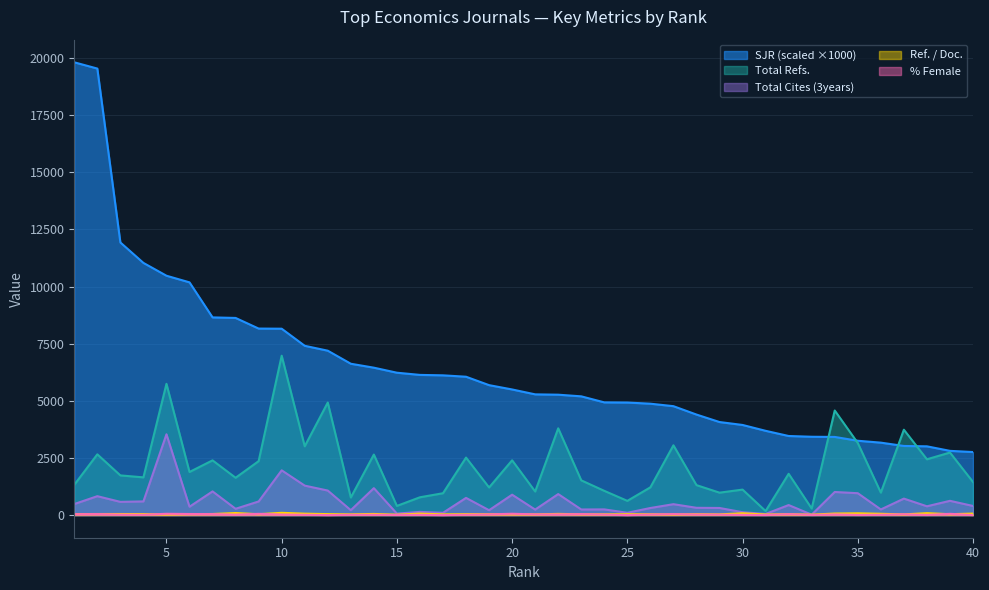

Reading right to left, transcribe all the data shown in this chart.

Total Cites (3years): 40=399	39=624	38=385	37=721	36=246	35=957	34=1011	33=18	32=439	31=49	30=125	29=311	28=319	27=477	26=310	25=101	24=249	23=245	22=919	21=241	20=892	19=213	18=752	17=99	16=140	15=64	14=1178	13=214	12=1073	11=1289	10=1958	9=596	8=275	7=1036	6=366	5=3535	4=598	3=578	2=827	1=483
Total Refs.: 40=1448	39=2736	38=2441	37=3735	36=983	35=3153	34=4575	33=287	32=1806	31=177	30=1115	29=981	28=1311	27=3053	26=1214	25=622	24=1060	23=1520	22=3796	21=1032	20=2397	19=1208	18=2515	17=956	16=779	15=401	14=2648	13=770	12=4924	11=3009	10=6973	9=2360	8=1633	7=2394	6=1886	5=5742	4=1650	3=1736	2=2658	1=1324
Ref. / Doc.: 40=65	39=39	38=84	37=30	36=57	35=78	34=68	33=19	32=39	31=25	30=79	29=31	28=39	27=27	26=36	25=38	24=33	23=35	22=52	21=30	20=36	19=38	18=41	17=31	16=64	15=18	14=50	13=32	12=42	11=62	10=99	9=39	8=90	7=47	6=43	5=25	4=43	3=47	2=47	1=43
%Female: 40=2	39=55	38=8	37=36	36=16	35=7	34=29	33=7	32=41	31=4	30=10	29=21	28=26	27=42	26=26	25=0	24=23	23=42	22=31	21=30	20=58	19=30	18=15	17=0	16=11	15=7	14=14	13=12	12=1	11=14	10=23	9=55	8=18	7=43	6=47	5=56	4=14	3=22	2=44	1=38
SJR_scaled: 40=2758	39=2810	38=3008	37=3024	36=3169	35=3252	34=3419	33=3427	32=3460	31=3687	30=3943	29=4071	28=4398	27=4765	26=4873	25=4924	24=4931	23=5195	22=5267	21=5282	20=5496	19=5685	18=6053	17=6114	16=6133	15=6229	14=6449	13=6621	12=7192	11=7406	10=8154	9=8160	8=8625	7=8649	6=10182	5=10472	4=11033	3=11927	2=19535	1=19809